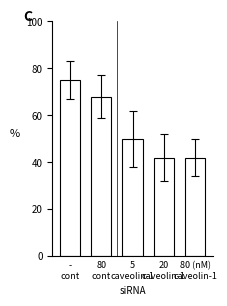

At which label does the data first exceed 50?

-
cont